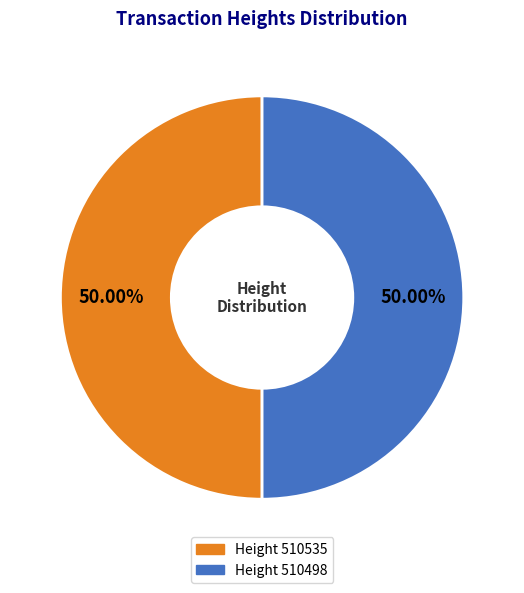

What is the smallest slice in the pie chart?

510498